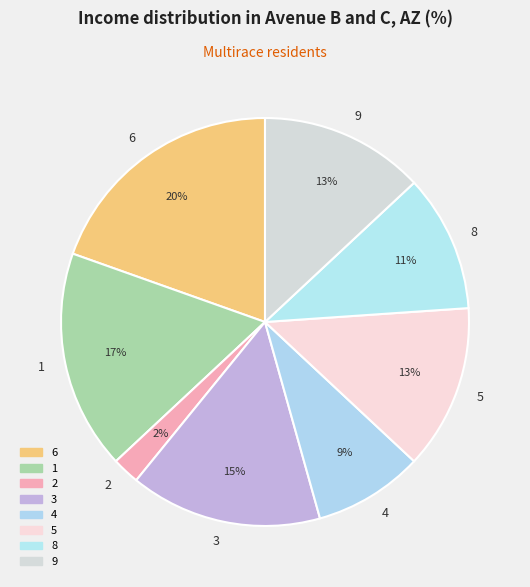

Is it true that 8 is 11% of the pie?

True